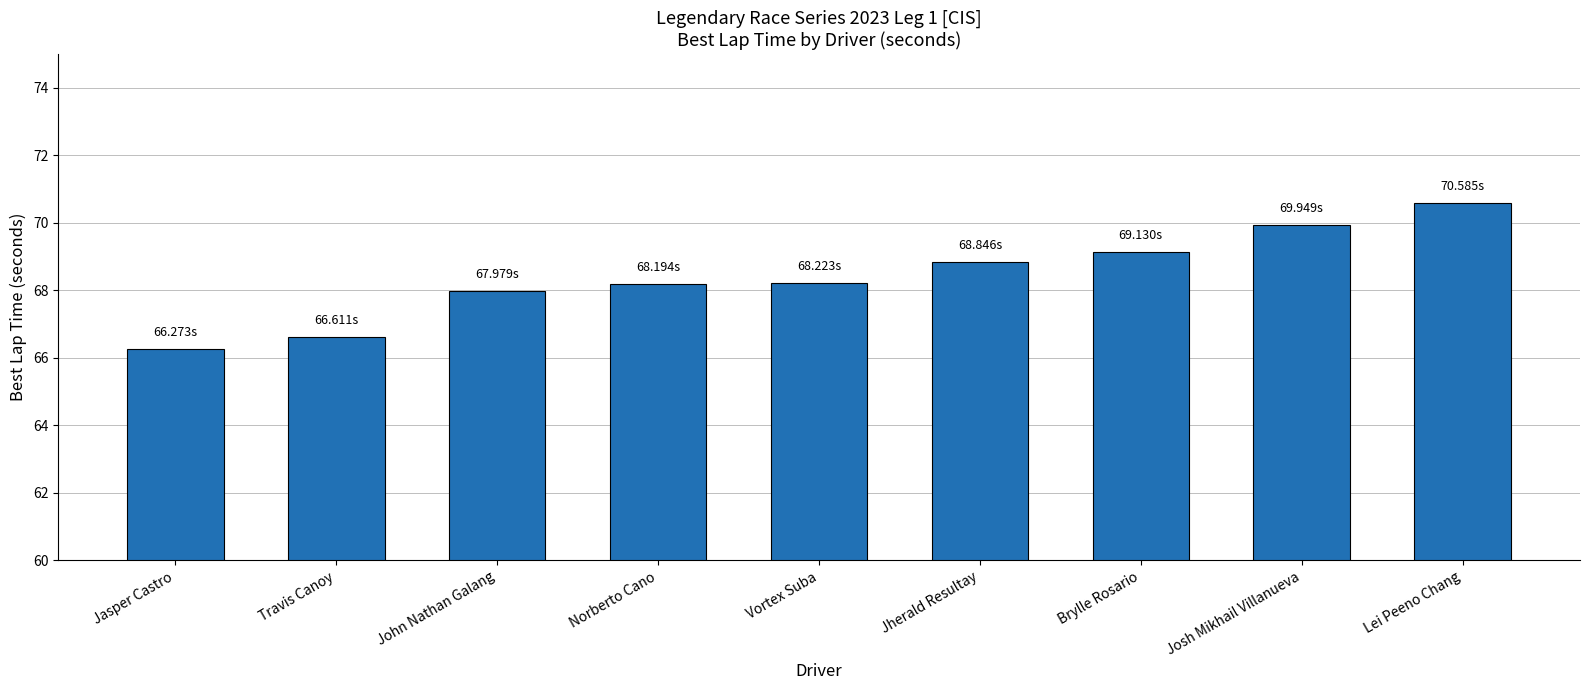

How many categories are shown in the chart?

9